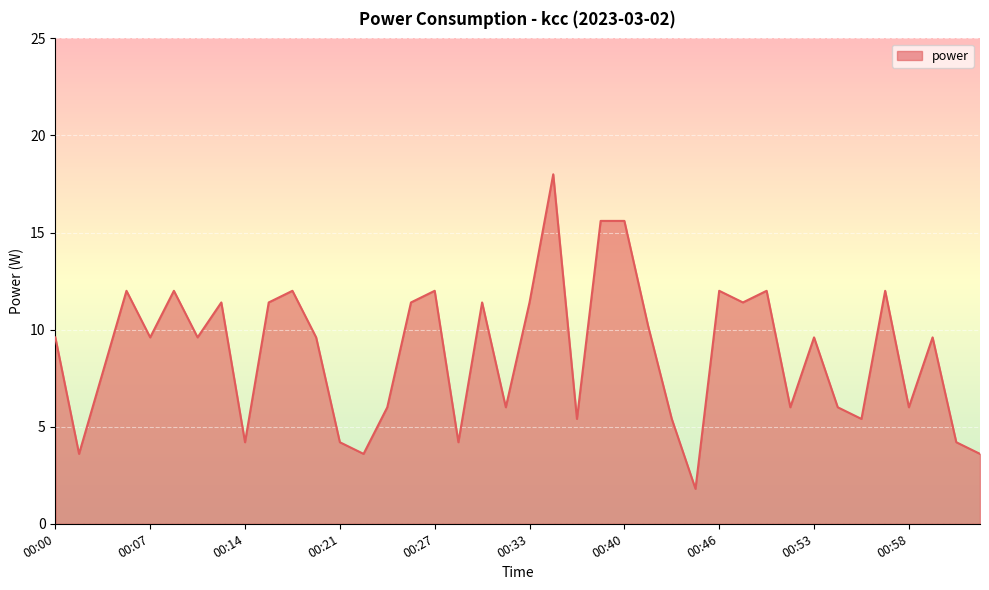

How many interior local valleys (lower than both neighbors) does the data have?

13